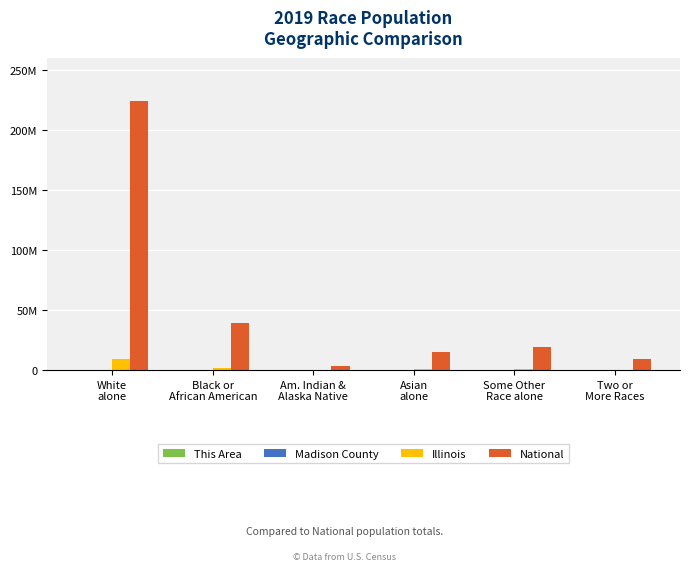

Are the bars horizontal?

No